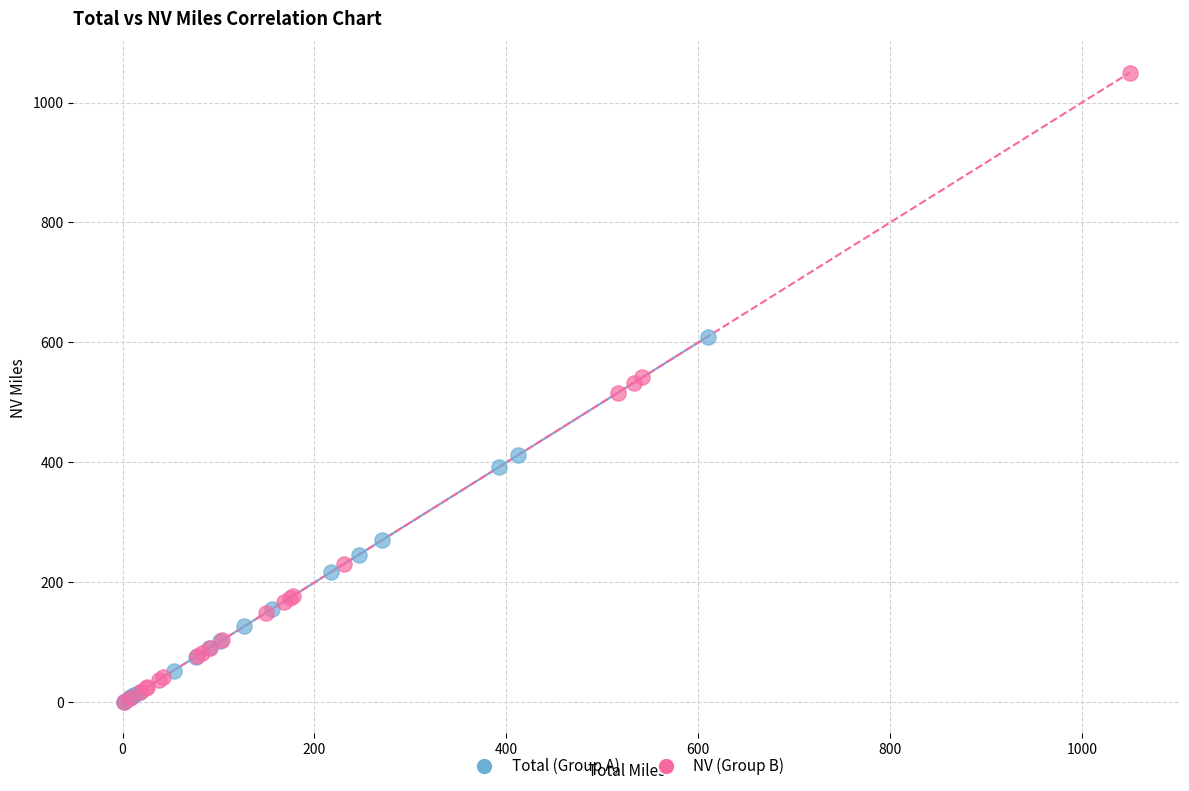

Which series contains the highest Y value?

NV (Group B)